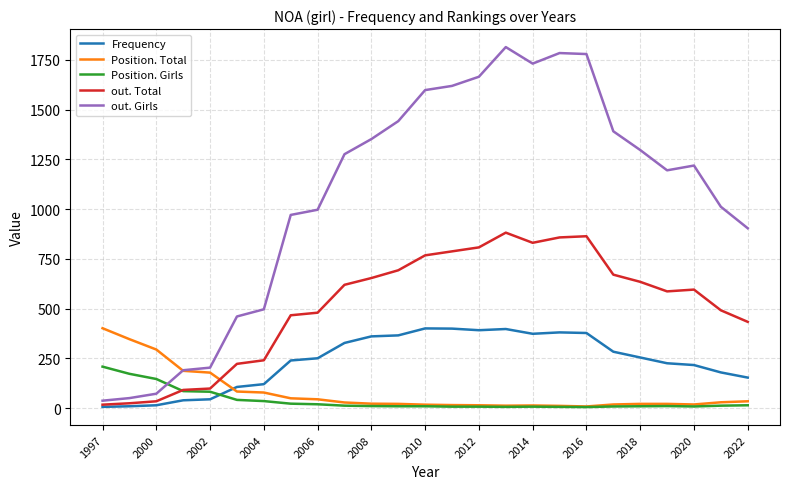

What is the maximum value shown in the chart?

1814